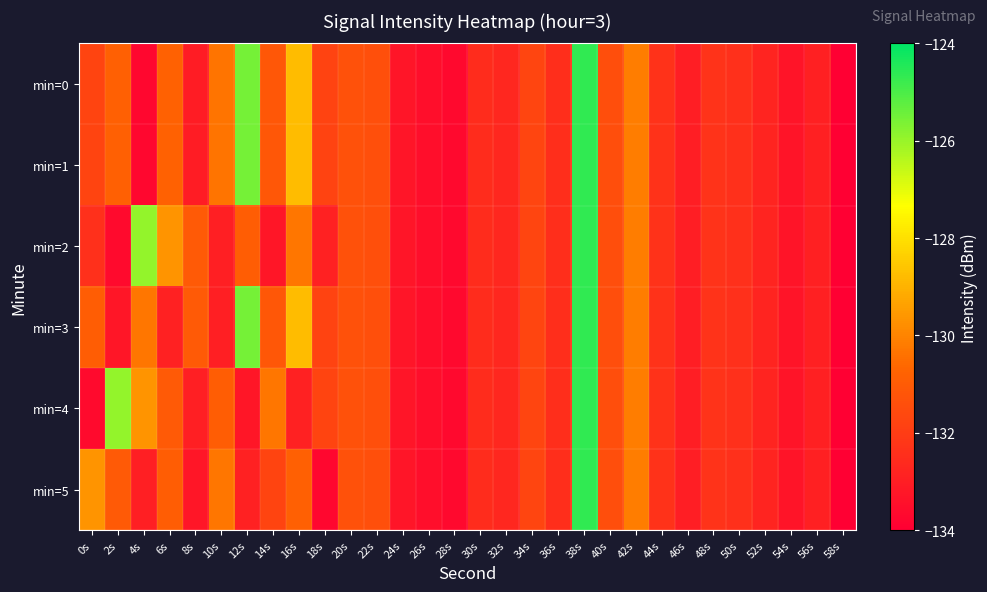

What is the greatest value displayed?

-124.7